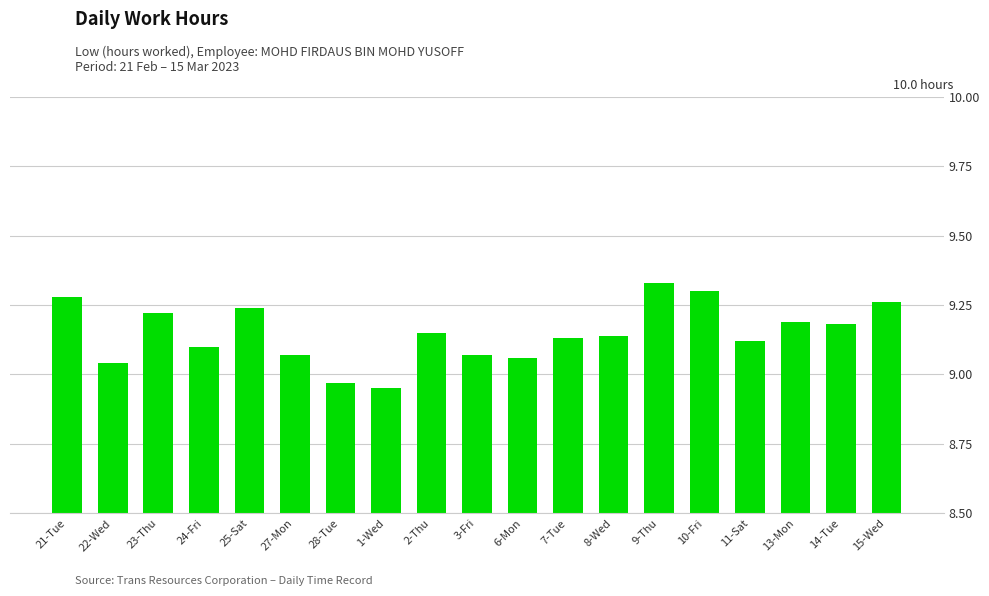

The chart shows a value of 13.0 at 28-Tue. True or false?

False